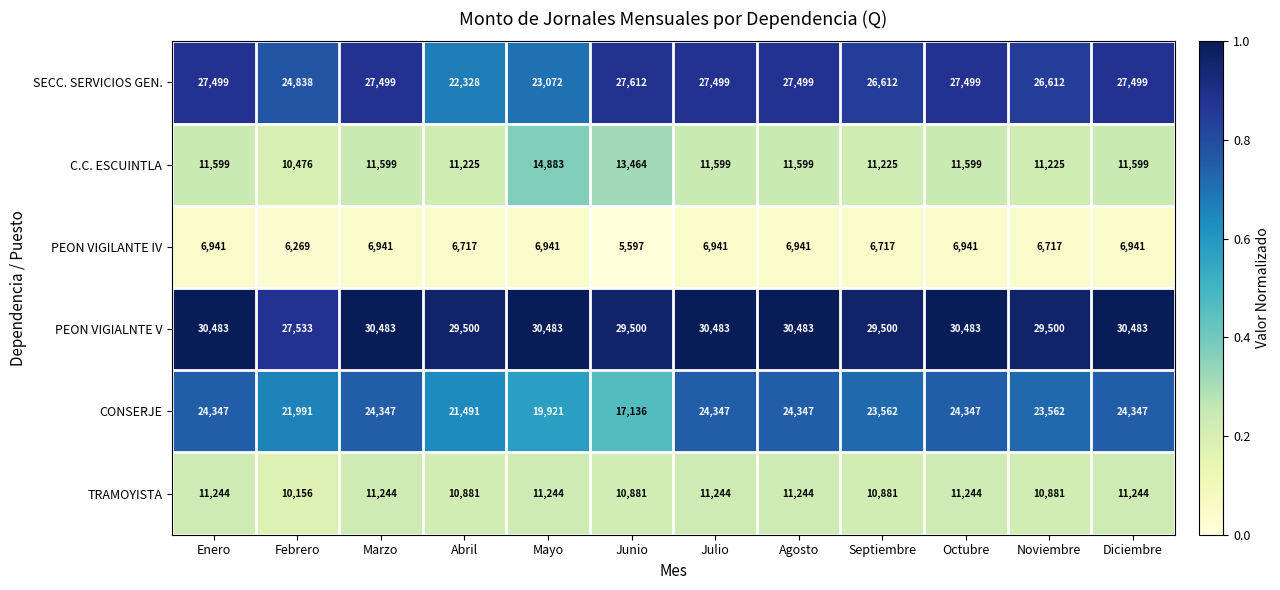

Count the PEON VIGILANTE IV values in the range 6717 to 6941.

10